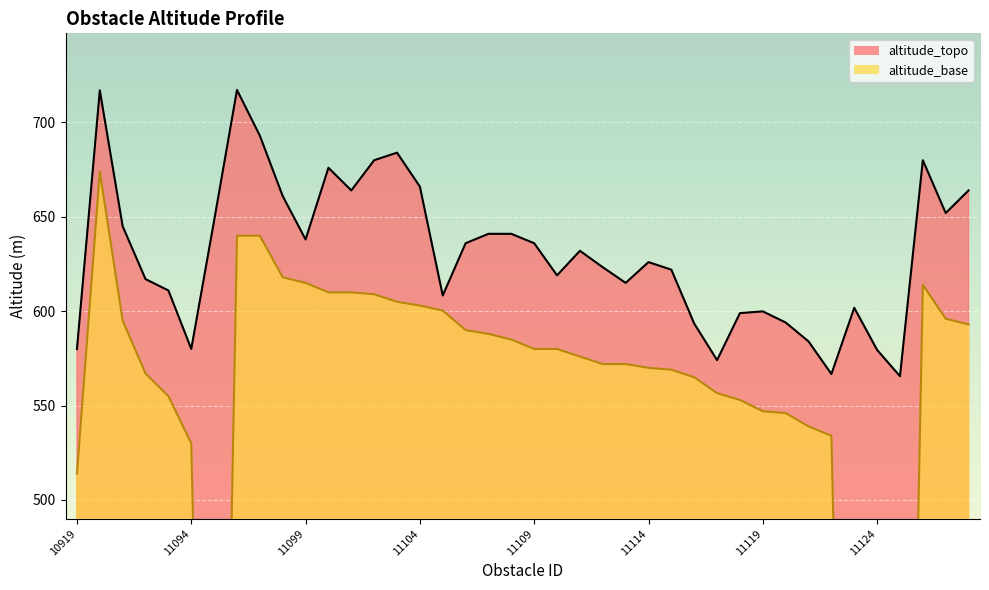

True or false: altitude_topo has a value of 779.0 at 10919.

False